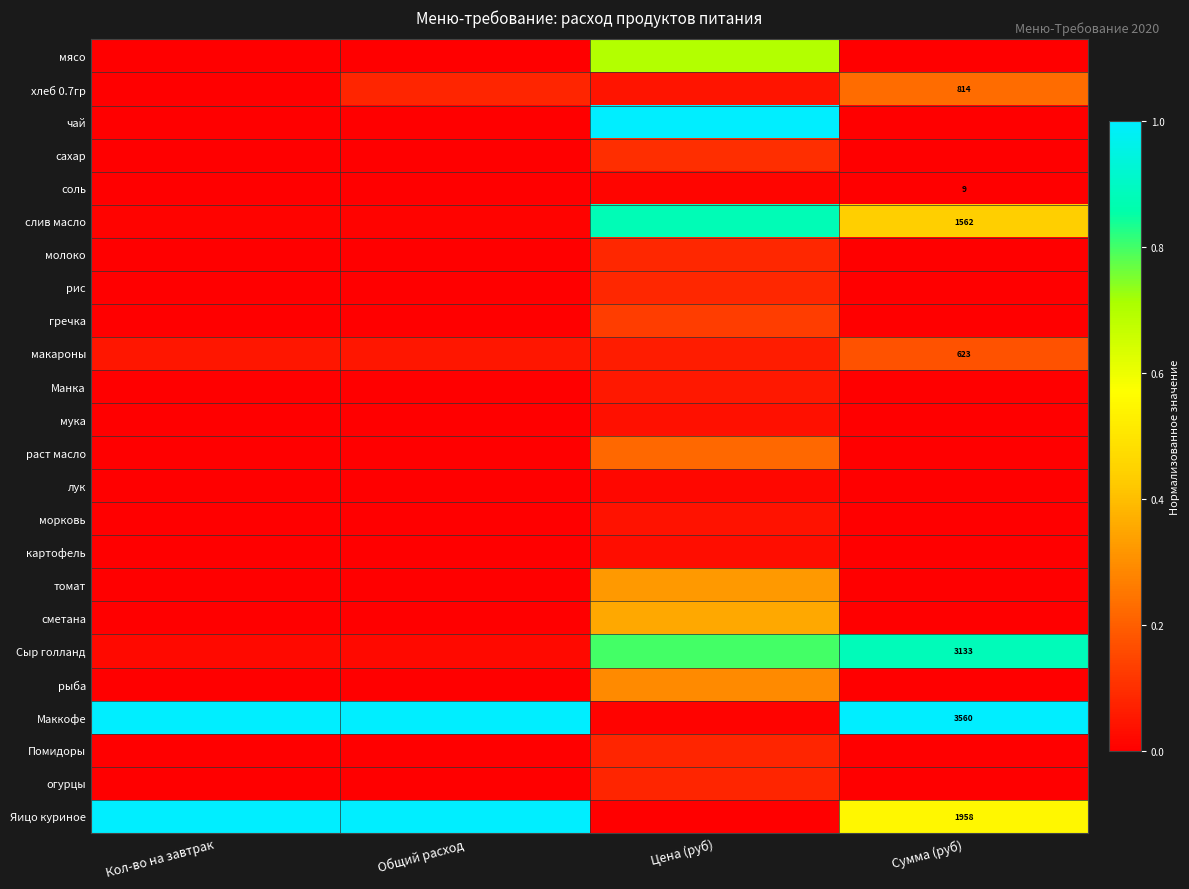

Which category has the lowest value in the Помидоры series?

Кол-во на завтрак